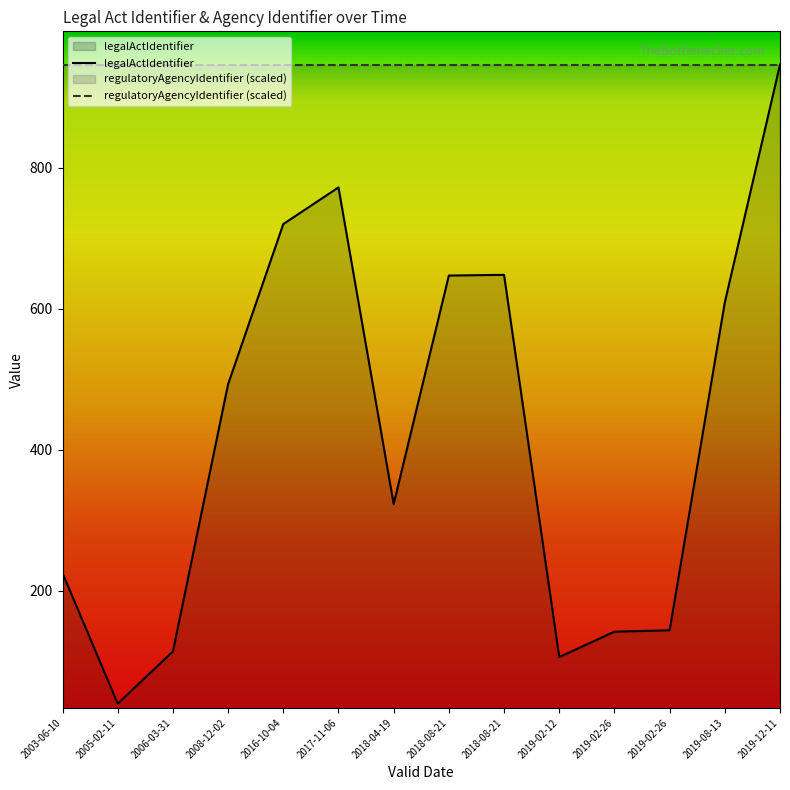

Does the chart display data point markers on the line(s)?

No